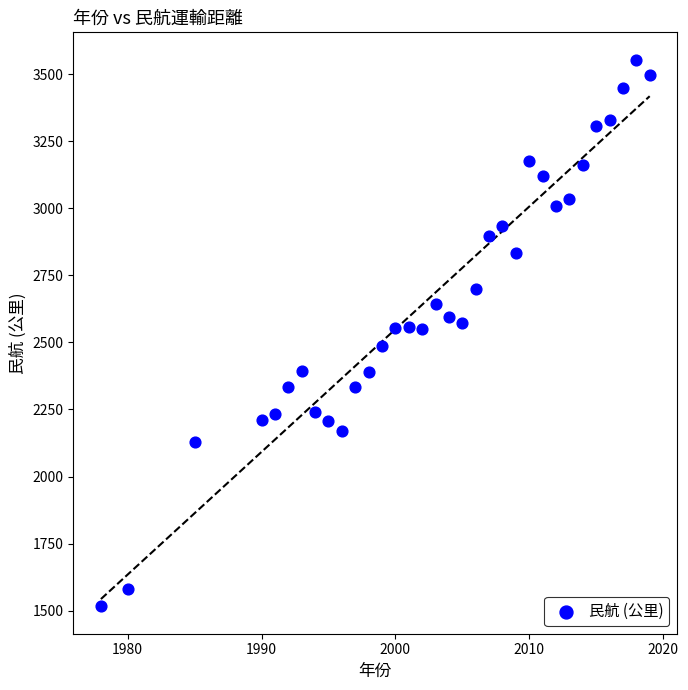

What is the range of X values (max minus min)?

41